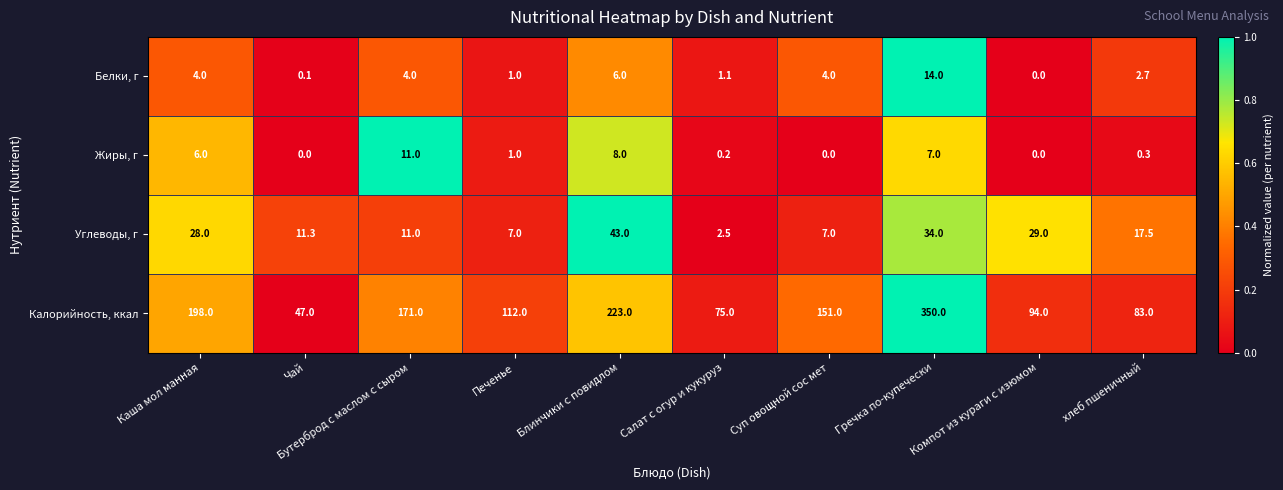

At which category does the chart reach its peak across all series?

Гречка по-купечески